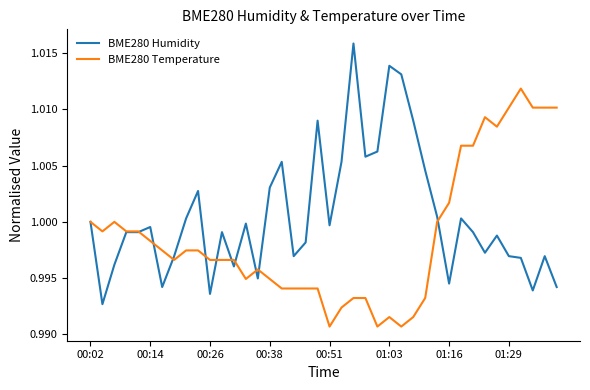

Which series has the largest total across all categories?

BME280 Humidity